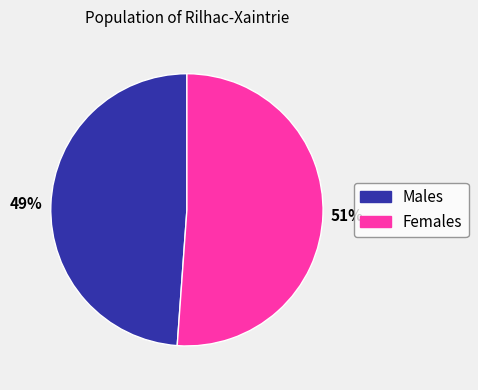

Is there a majority slice in this chart?

Yes